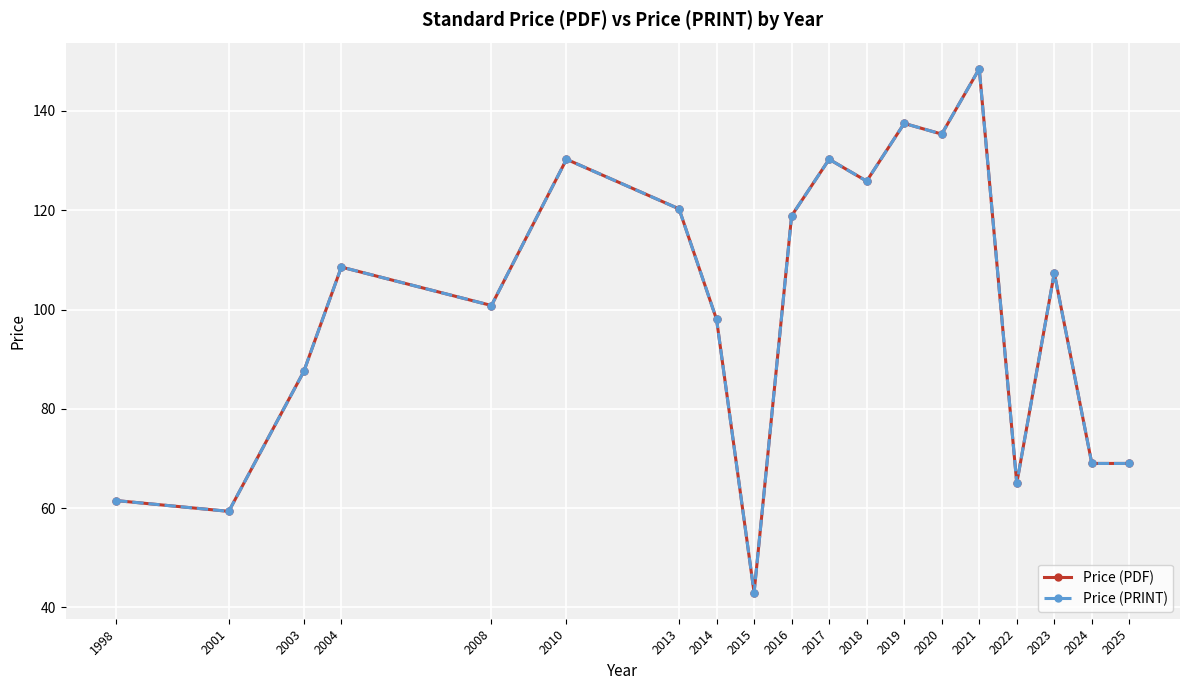

Is this an area chart (filled region under the line)?

No